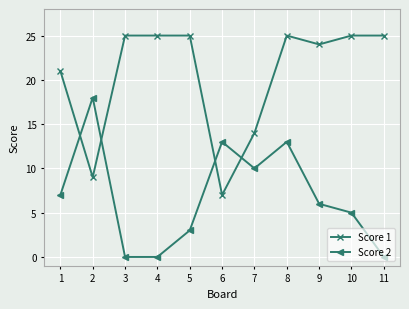

Which series ends up on top after the final intersection of Score 2 and Score 1?

Score 1